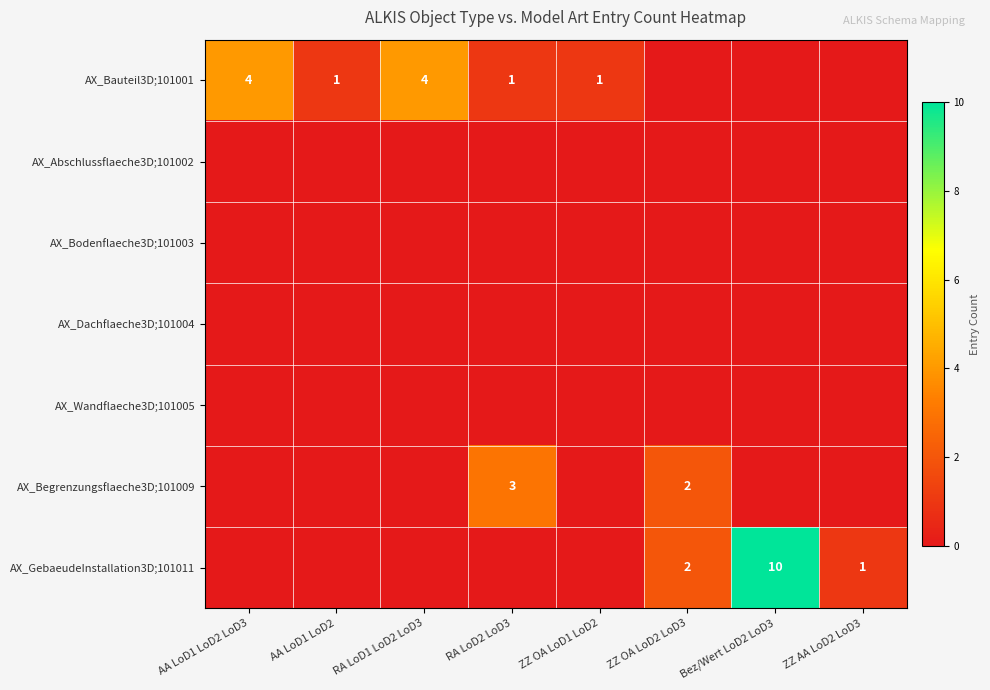

The value of AX_Bauteil3D;101001 at RA LoD1 LoD2 LoD3 is 1. True or false?

False